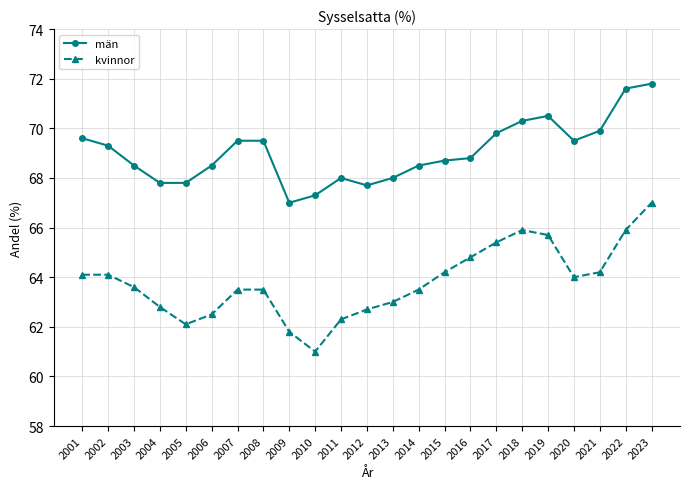

Which series has the largest range (max minus min)?

kvinnor